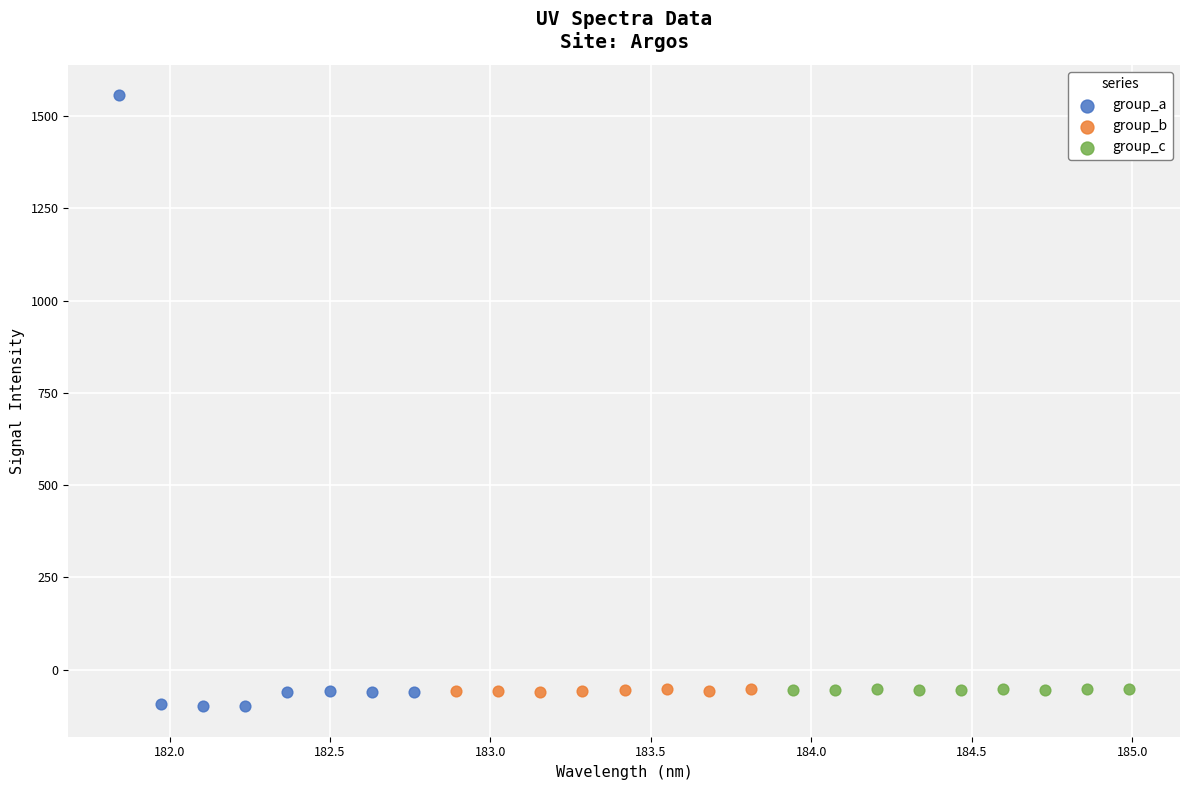

Which series has the largest Y range (max minus min)?

group_a